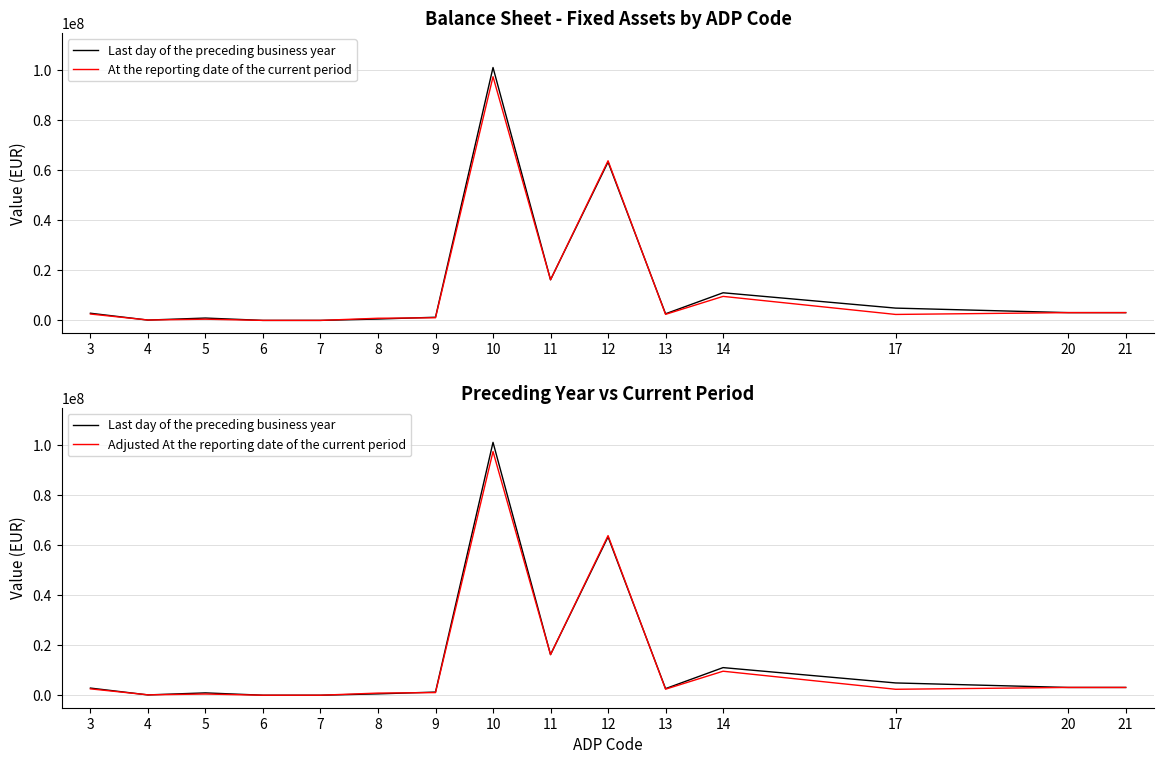

What is the sum of all Last day of the preceding business year values?

211284558